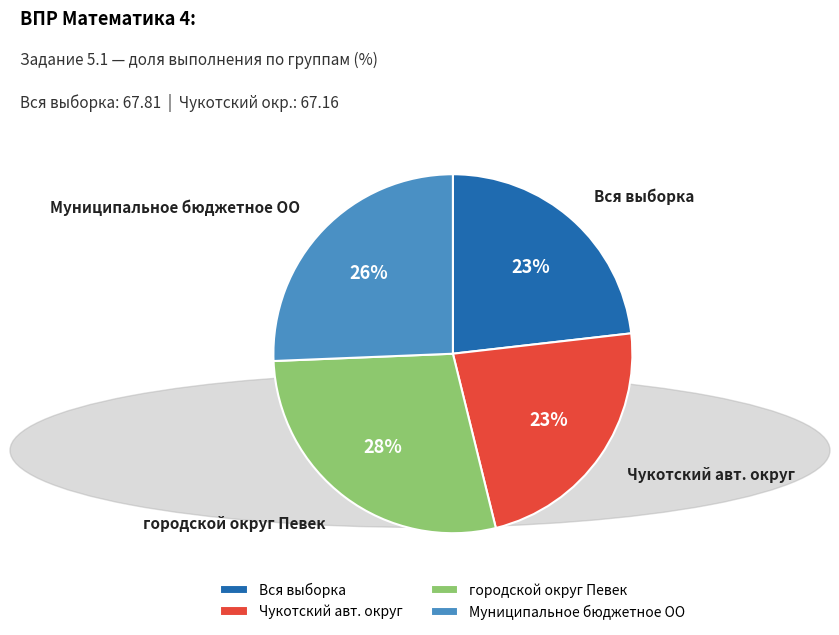

Combined, do Вся выборка and Чукотский авт. округ account for over 50%?

No